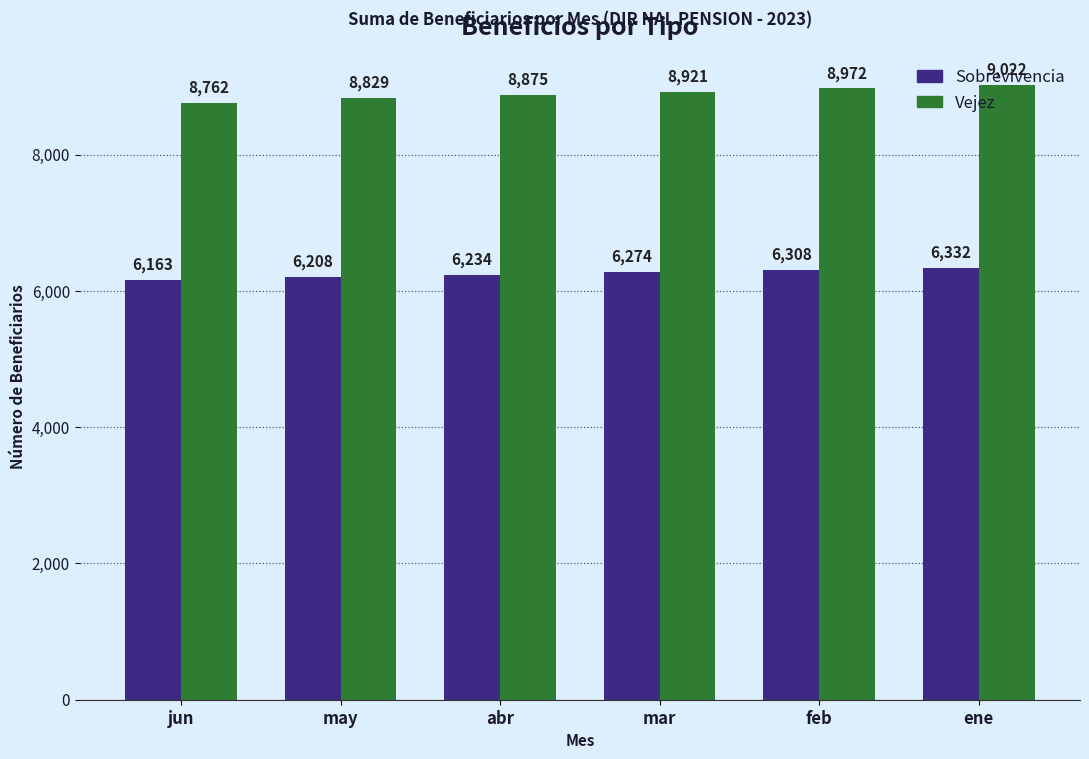

The value of Sobrevivencia at may is 4134. True or false?

False